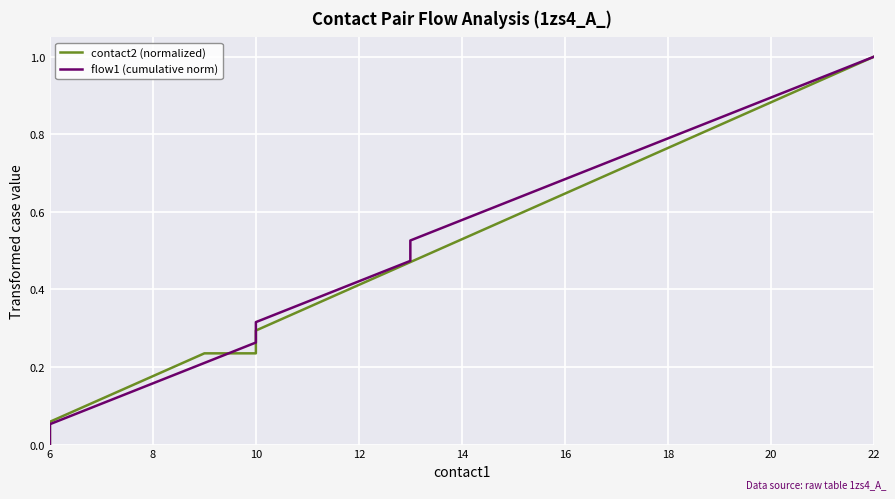

Where is contact2 (normalized) nearest to the value 0?

6